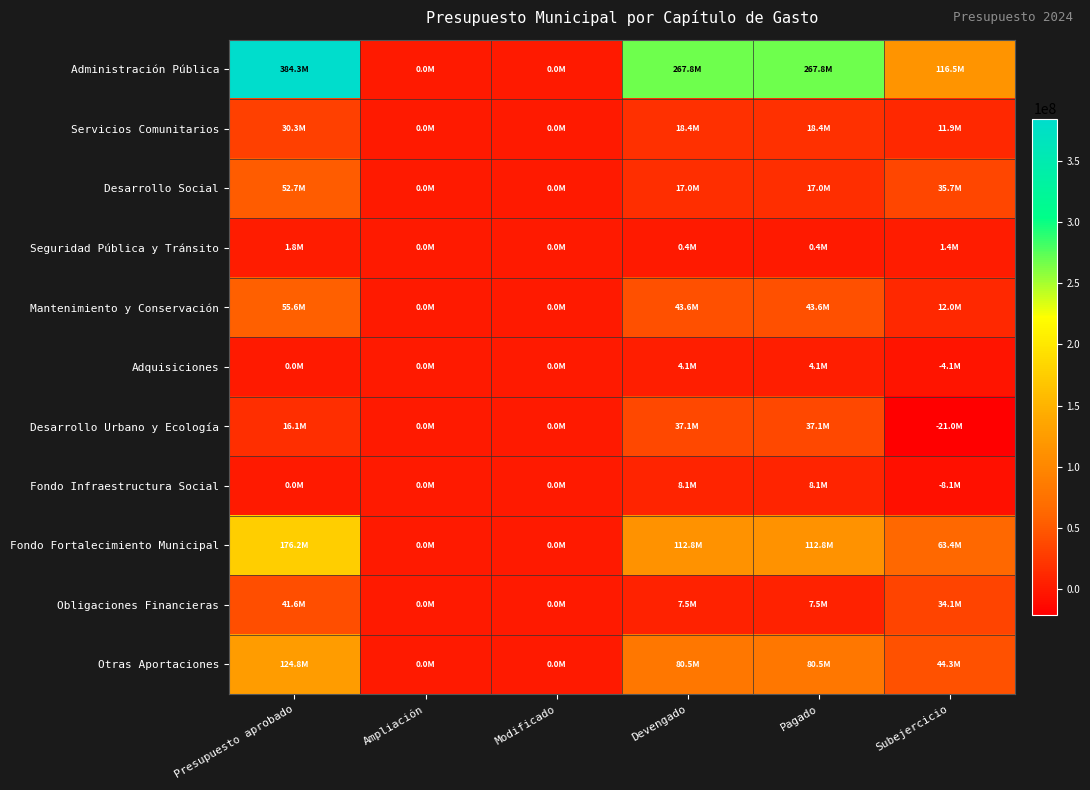

What is the maximum value shown in the chart?

384251510.6